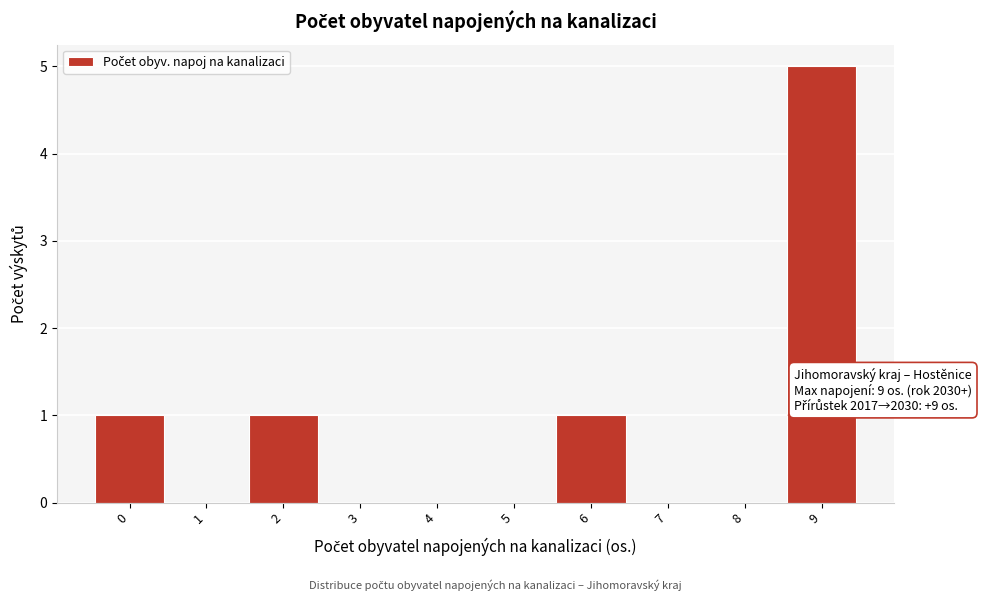

Reading right to left, transcribe all the data shown in this chart.

9=5	8=0	7=0	6=1	5=0	4=0	3=0	2=1	1=0	0=1